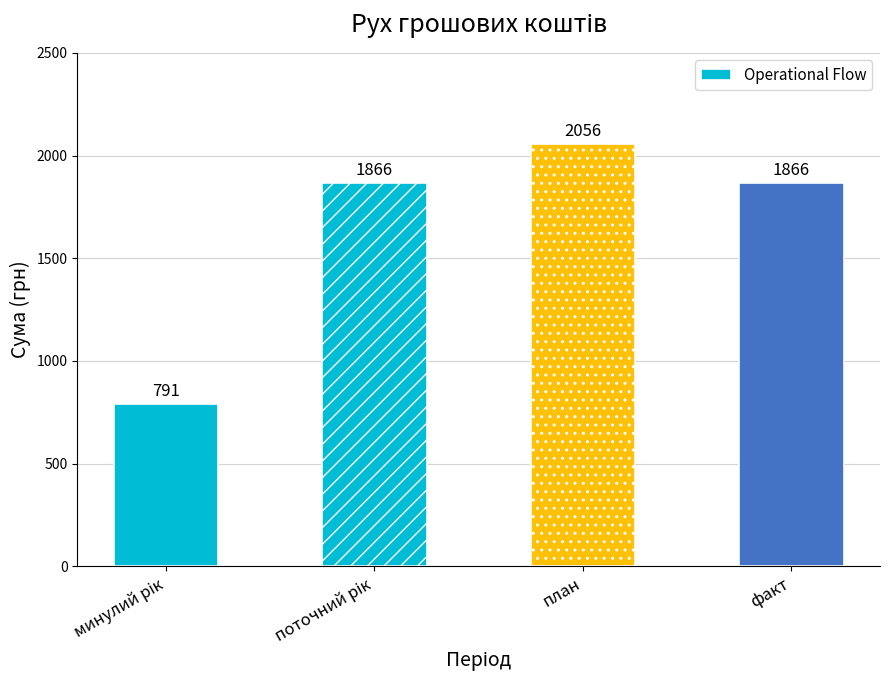

What is the change in value from план to факт?

-190